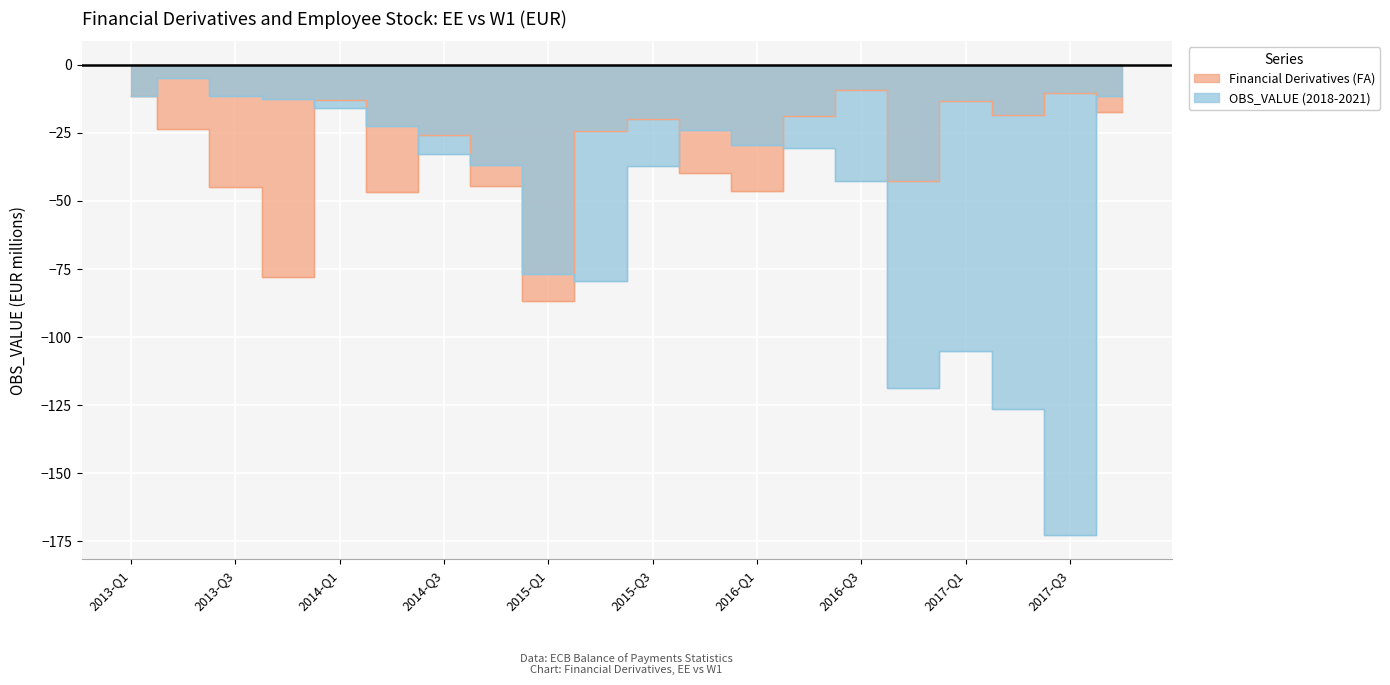

List the labels in order of Financial Derivatives (FA) value, largest first.

2016-Q3, 2017-Q3, 2013-Q1, 2014-Q1, 2017-Q1, 2017-Q4, 2017-Q2, 2016-Q2, 2015-Q3, 2013-Q2, 2015-Q2, 2014-Q3, 2015-Q4, 2016-Q4, 2014-Q4, 2013-Q3, 2016-Q1, 2014-Q2, 2013-Q4, 2015-Q1